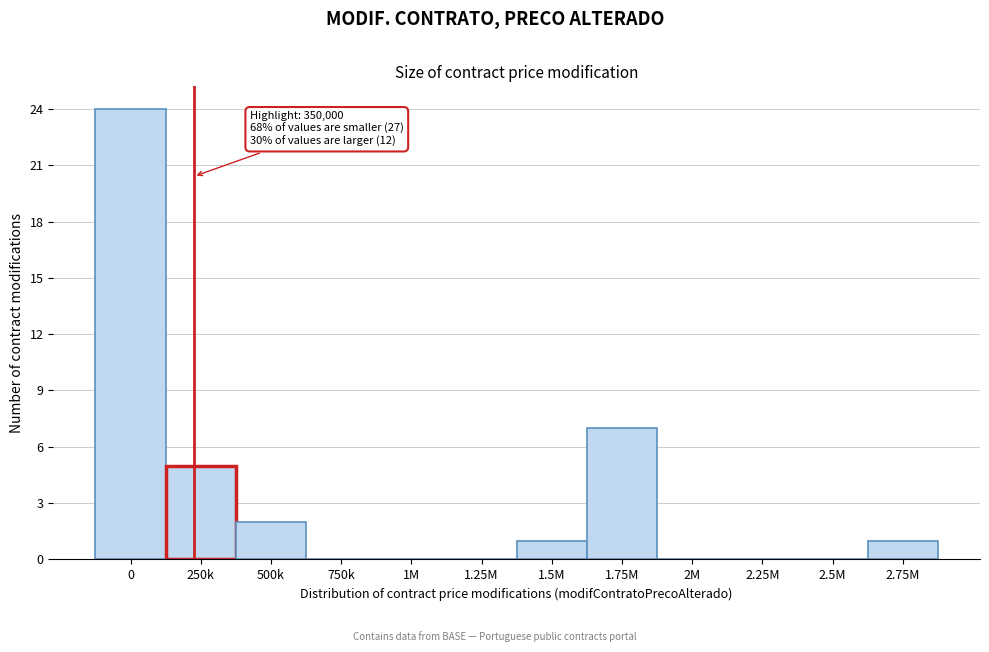

Reading right to left, list all the values displayed in this chart.

2.75M=1	2.5M=0	2.25M=0	2M=0	1.75M=7	1.5M=1	1.25M=0	1M=0	750k=0	500k=2	250k=5	0=24